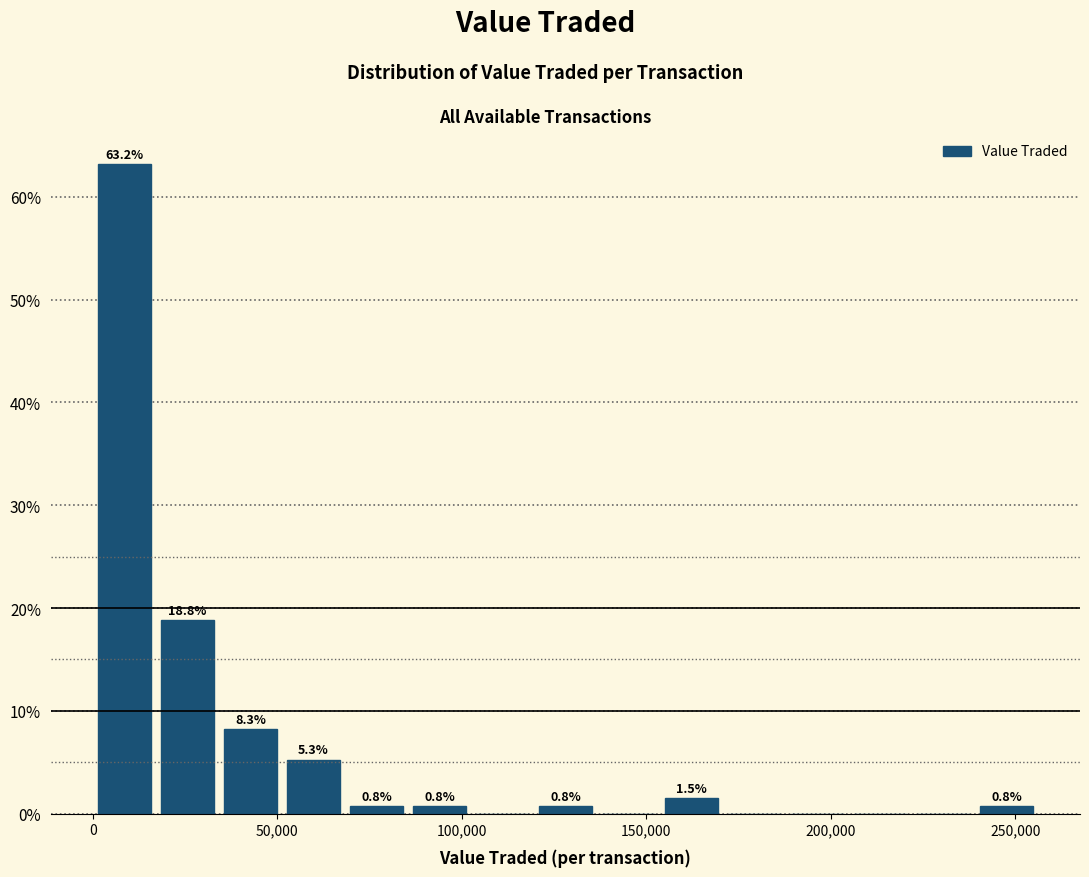

Around what value on the x-axis is the tallest bar? Give the approximate position of its centre, as read against the axis.

10000